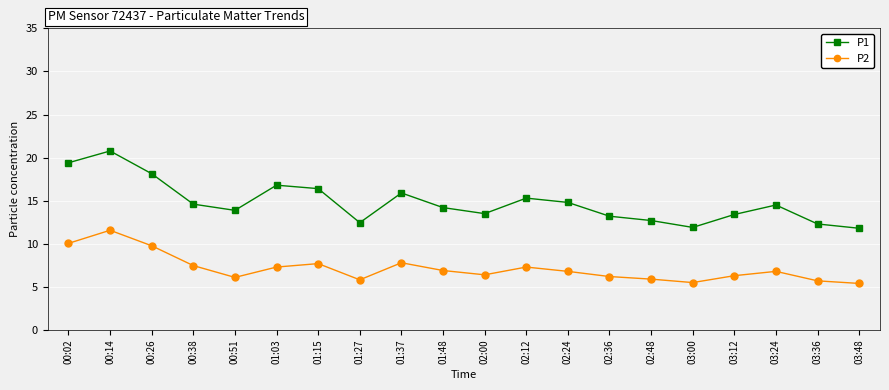

List the series in order of their overall mean, lowest first.

P2, P1